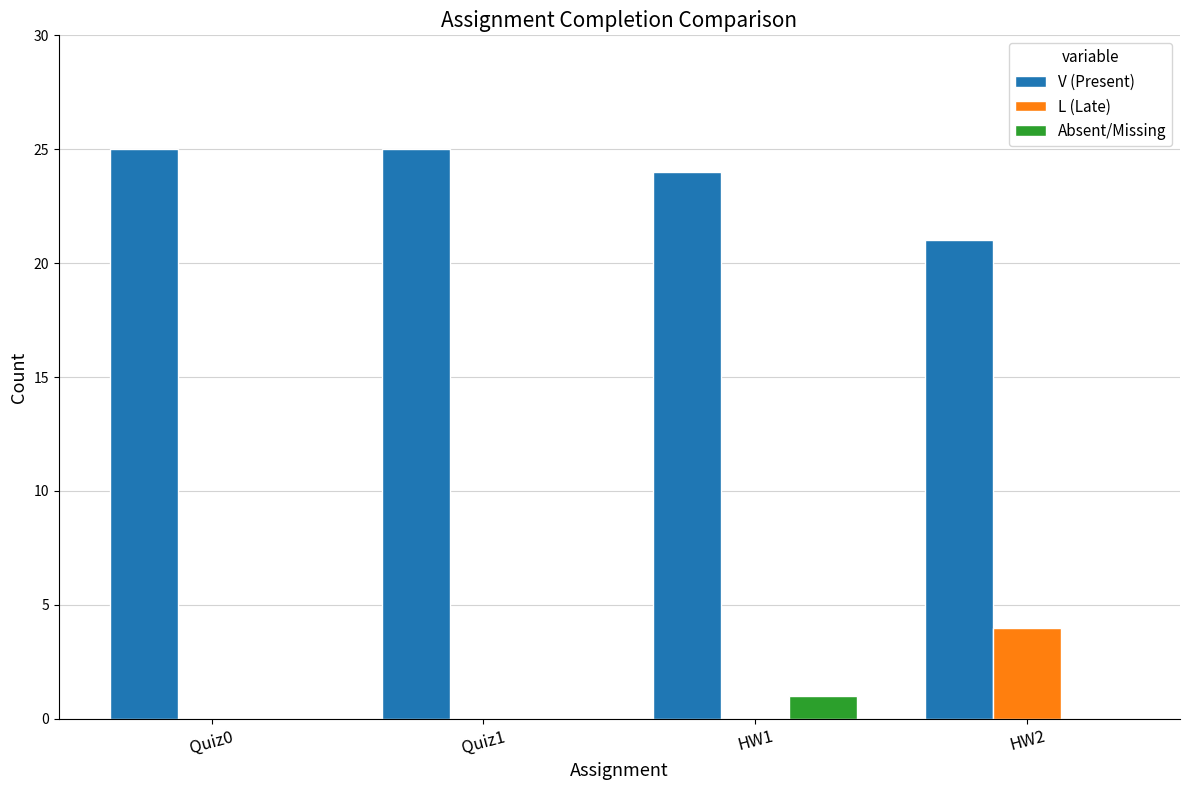

What is the sum of all L (Late) values?

4